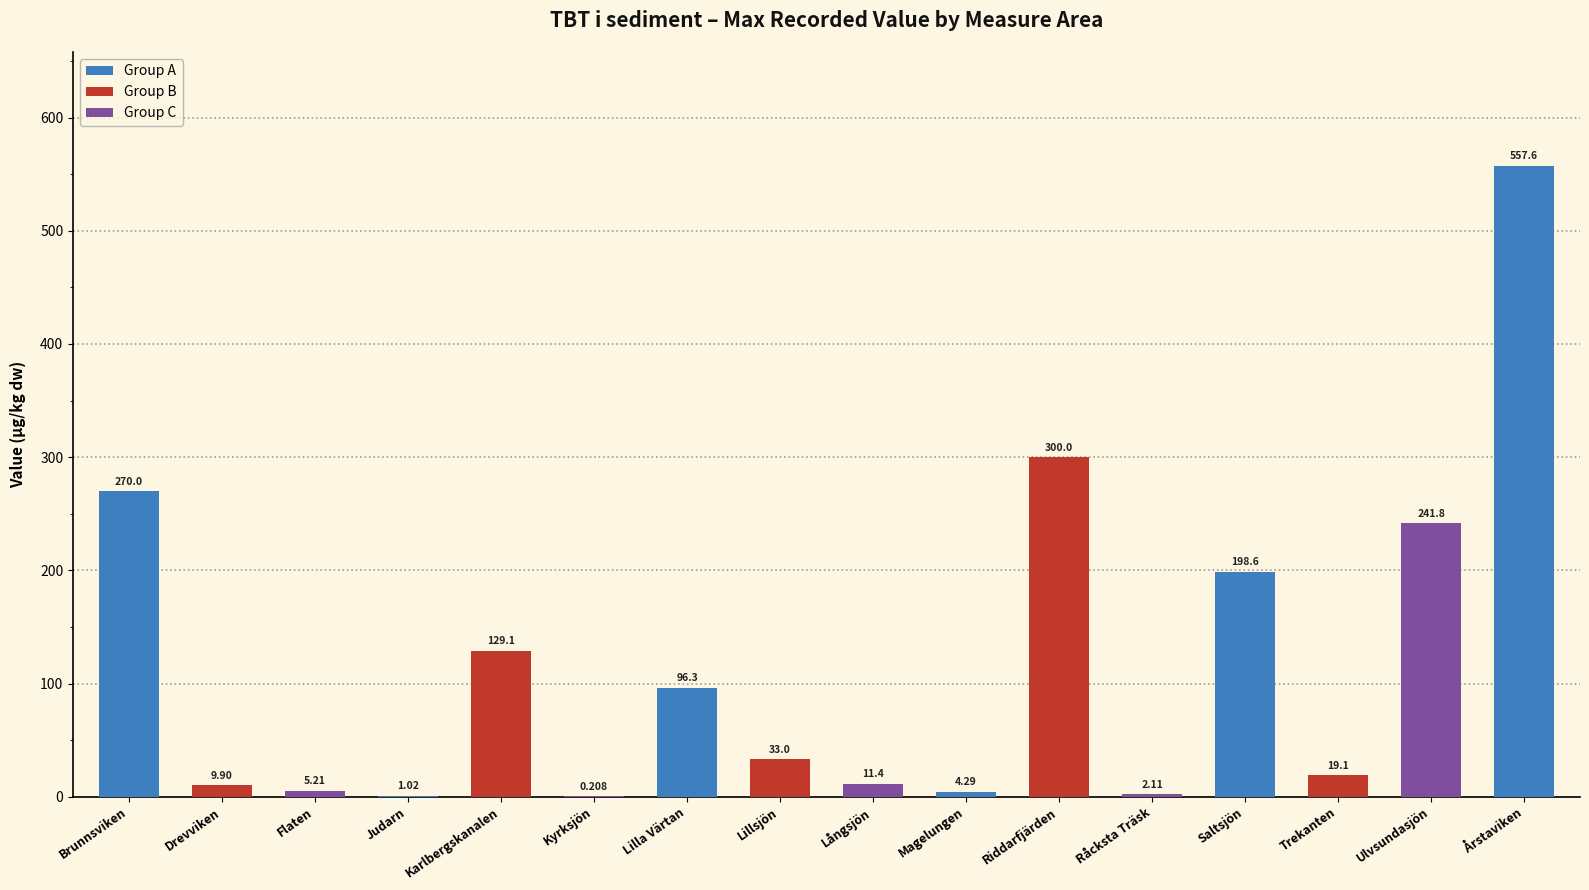

Where does the data first go above 32?

Brunnsviken